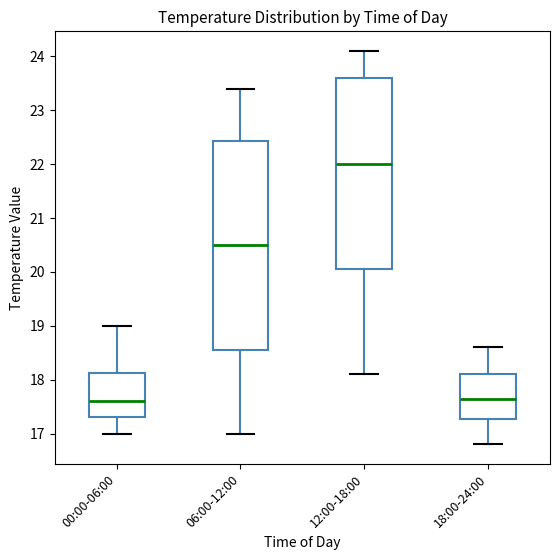

Reading left to right, read every box against the y-axis: the position of its median line, the range the box covers, and the ends of its whiskers. The values are not printed on the chart, so give them approximately, as read against the axis.

00:00-06:00: median 17.6, box 17.3 to 18.1, whiskers 17.0 to 19.0
06:00-12:00: median 20.5, box 18.6 to 22.4, whiskers 17.0 to 23.4
12:00-18:00: median 22.0, box 20.1 to 23.6, whiskers 18.1 to 24.1
18:00-24:00: median 17.7, box 17.3 to 18.1, whiskers 16.8 to 18.6